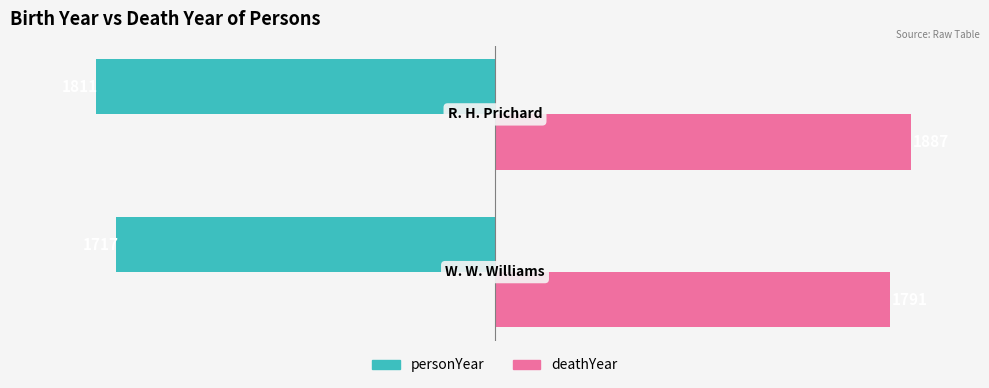

What is the sum of all personYear values?

-3528